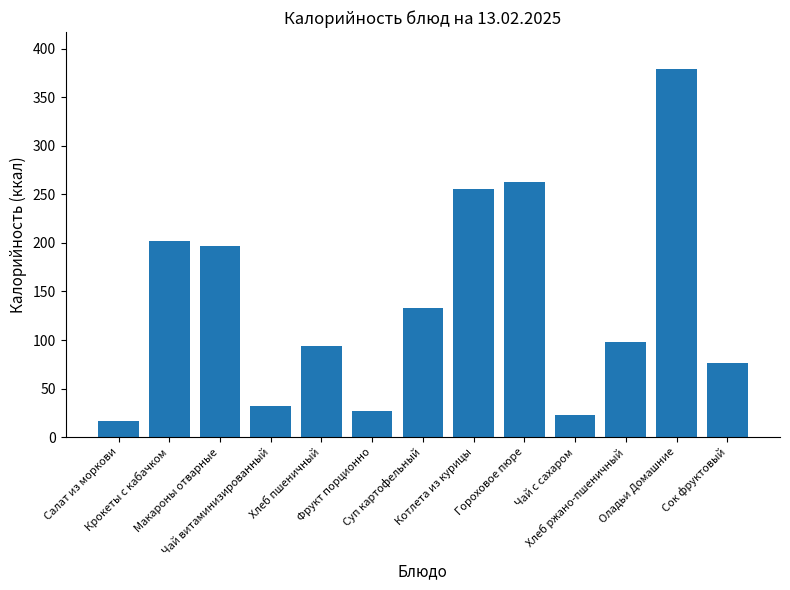

At which category does the chart reach its peak across all series?

Оладьи Домашние